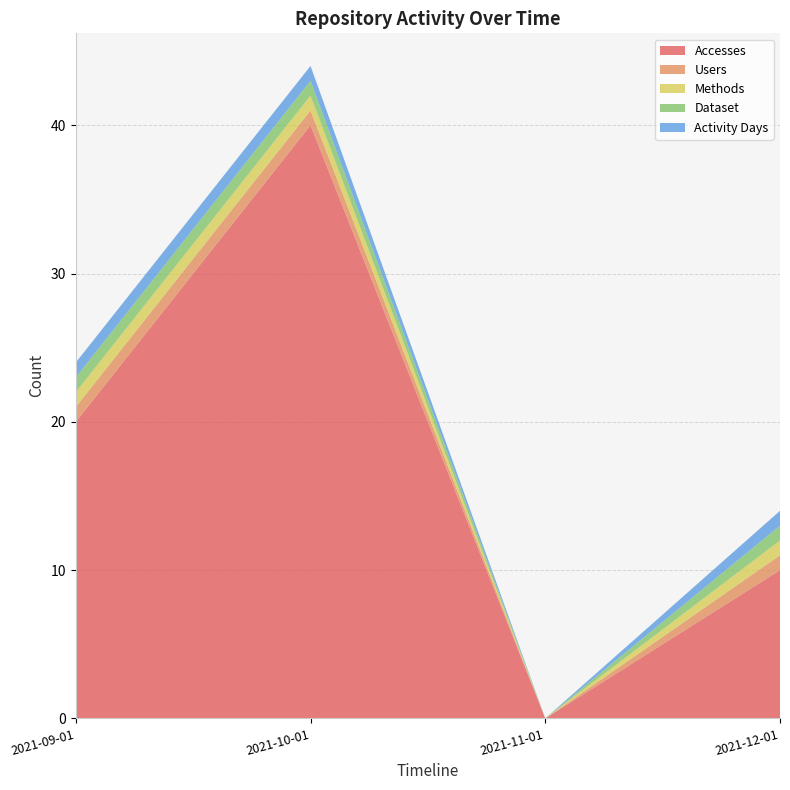

Reading left to right, what are all the values shown in this chart?

Accesses: 2021-09-01=20	2021-10-01=40	2021-11-01=0	2021-12-01=10
Users: 2021-09-01=1	2021-10-01=1	2021-11-01=0	2021-12-01=1
Methods: 2021-09-01=1	2021-10-01=1	2021-11-01=0	2021-12-01=1
Dataset: 2021-09-01=1	2021-10-01=1	2021-11-01=0	2021-12-01=1
Activity Days: 2021-09-01=1	2021-10-01=1	2021-11-01=0	2021-12-01=1